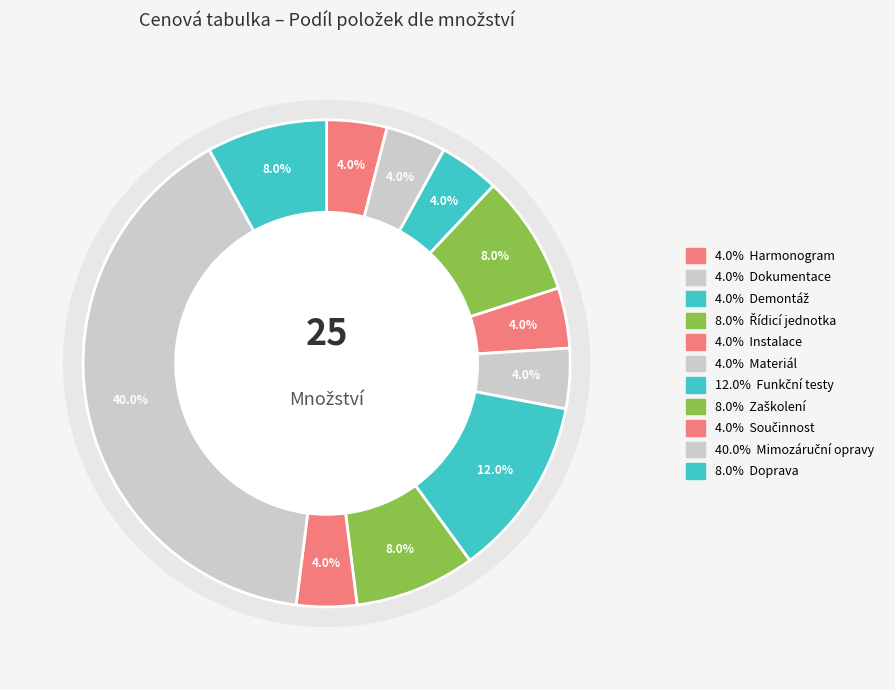

What percentage is the Instalační a podpůrný materiál slice, to the nearest percent?

4%